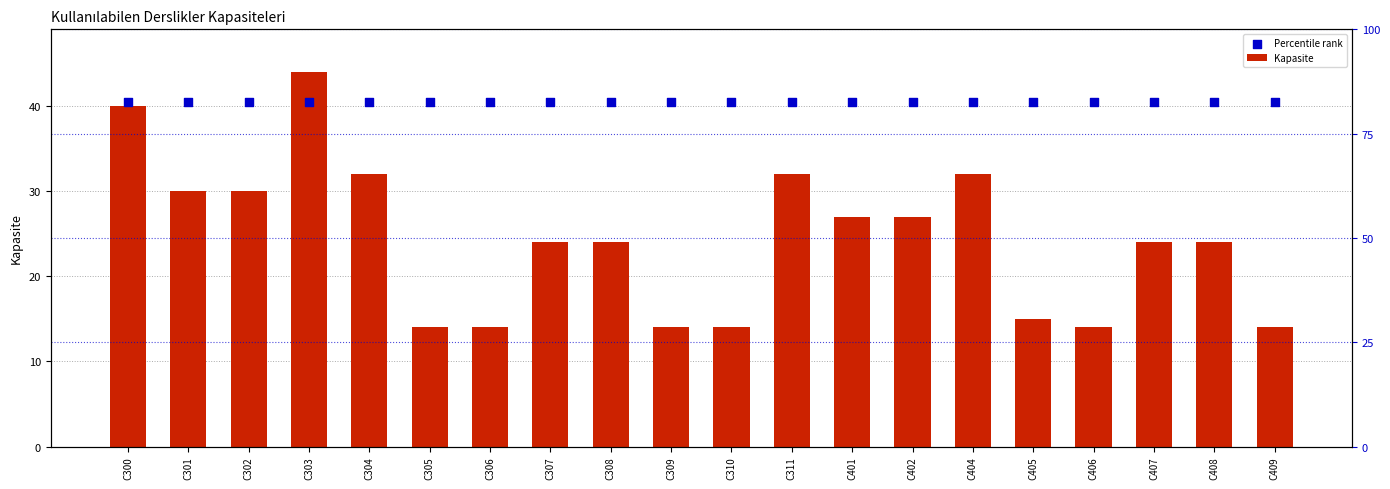

What is the total value across all series at C311?

72.5